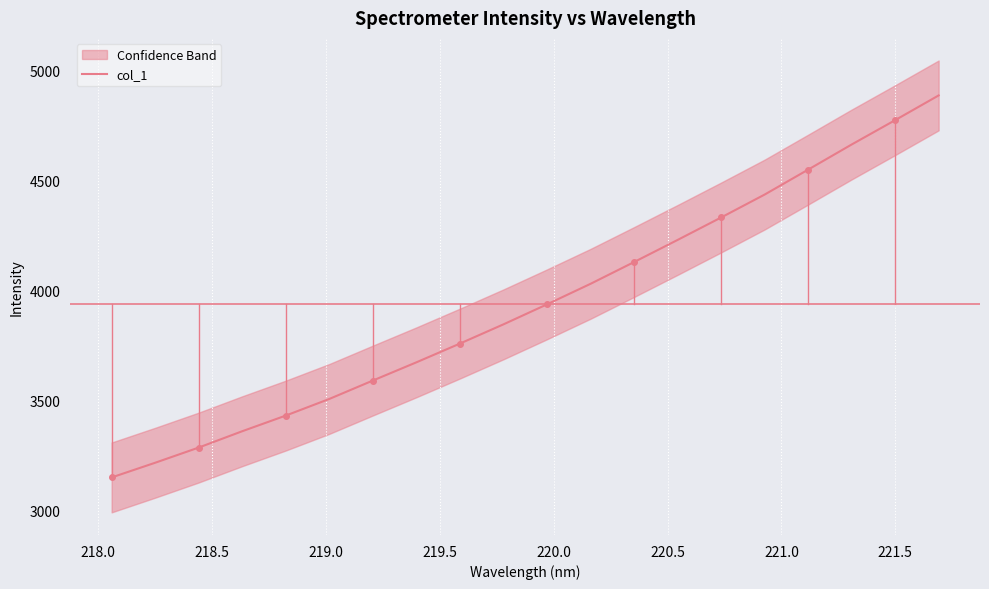

What is the maximum value for col_1?

4884.9